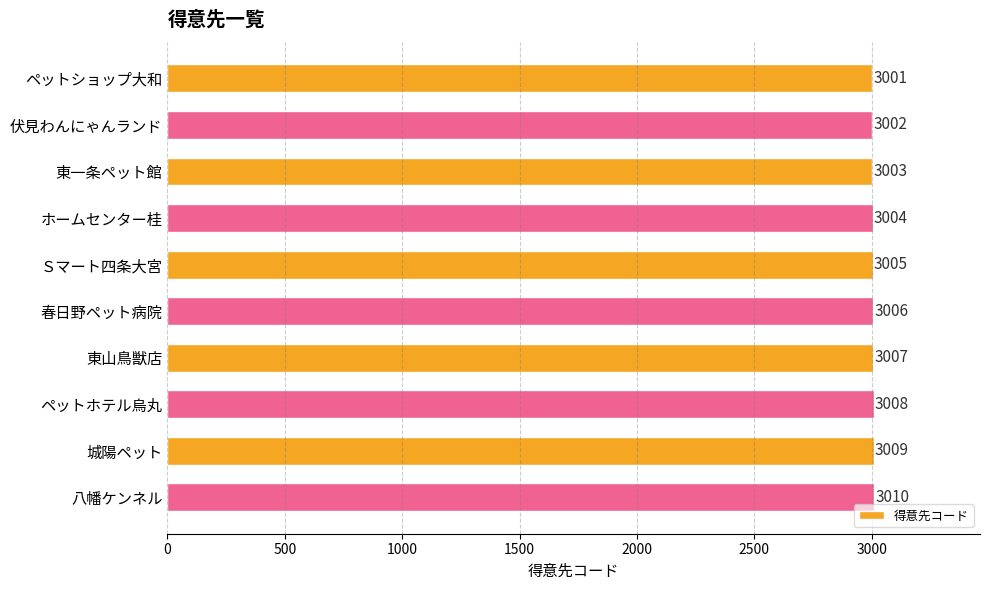

What is the smallest value displayed?

3001